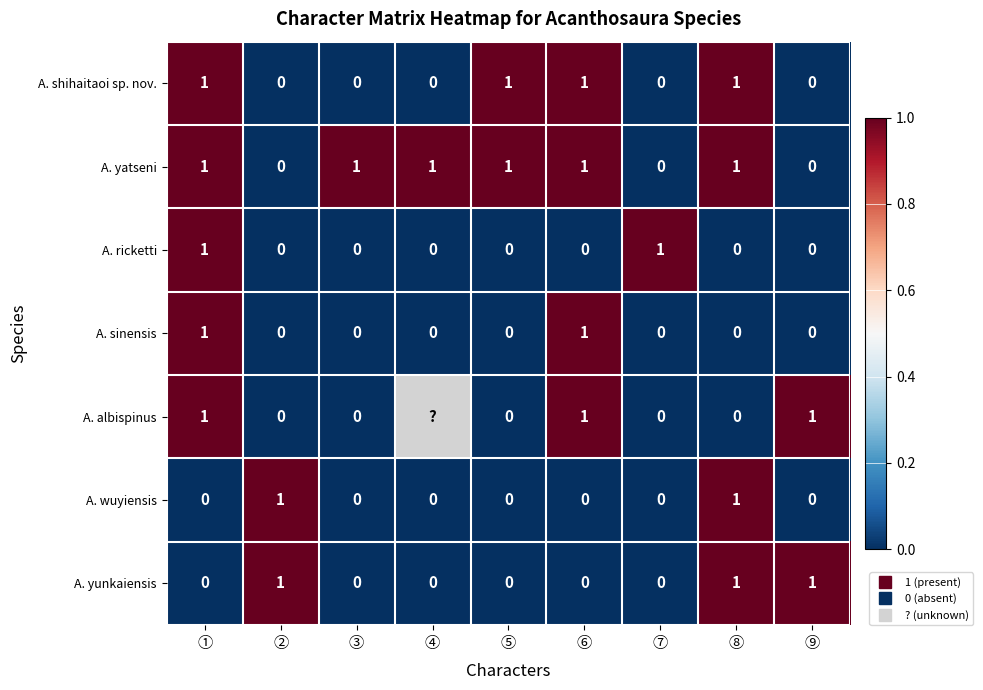

At which category is the sum across all series the highest?

①